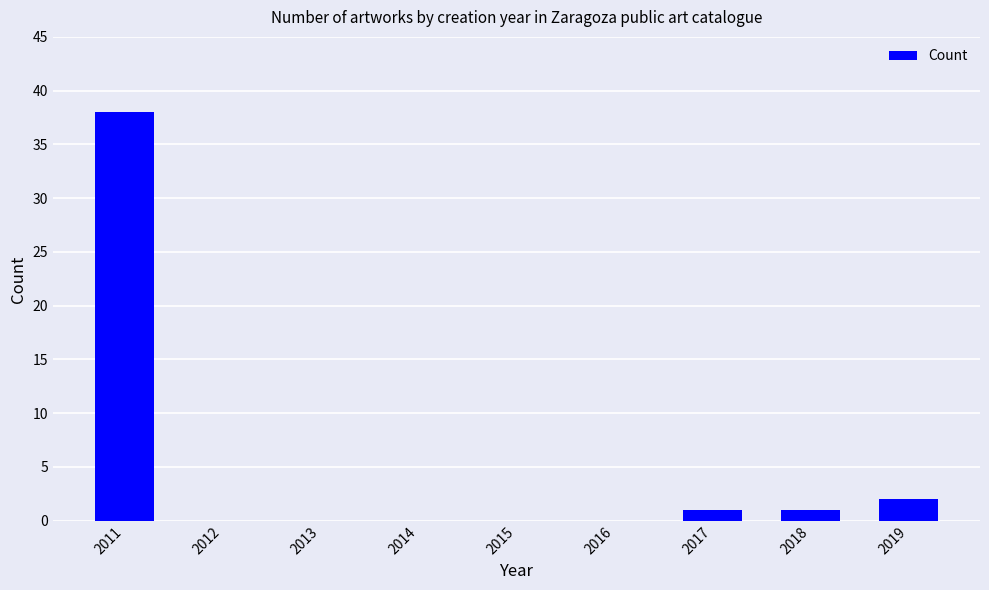

Which category has the highest value across all series?

2011